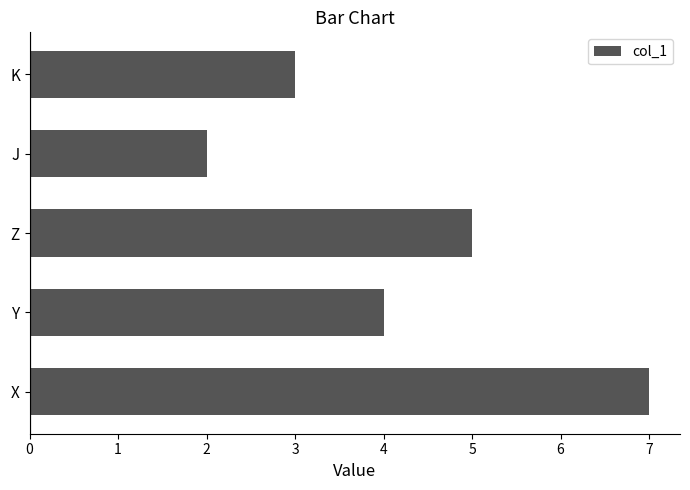

The value at Z is 8. True or false?

False